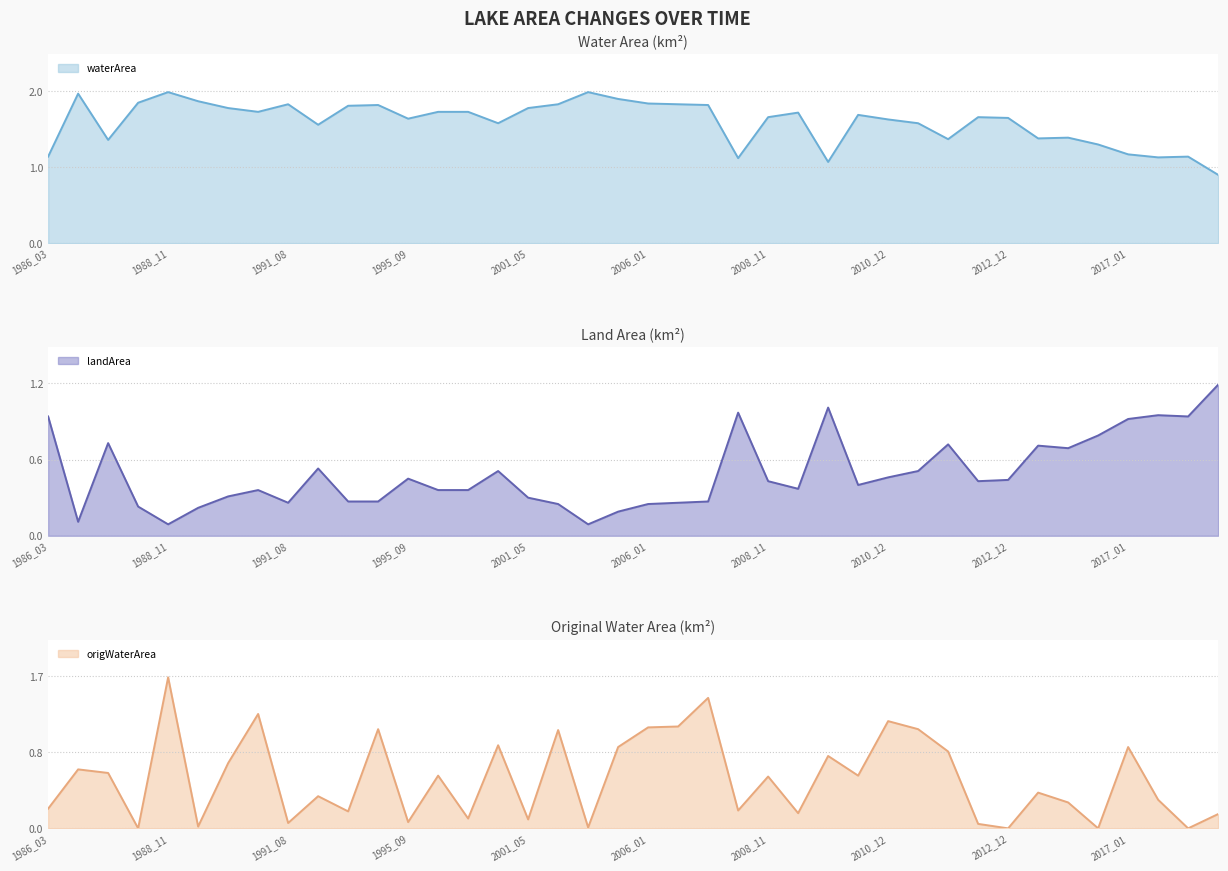

Reading left to right, what are all the values shown in this chart?

waterArea: 1.1	2.0	1.4	1.9	2.0	1.9	1.8	1.7	1.8	1.6	1.8	1.8	1.6	1.7	1.7	1.6	1.8	1.8	2.0	1.9	1.8	1.8	1.8	1.1	1.7	1.7	1.1	1.7	1.6	1.6	1.4	1.7	1.6	1.4	1.4	1.3	1.2	1.1	1.1	0.9
landArea: 0.9	0.1	0.7	0.2	0.1	0.2	0.3	0.4	0.3	0.5	0.3	0.3	0.5	0.4	0.4	0.5	0.3	0.2	0.1	0.2	0.2	0.3	0.3	1.0	0.4	0.4	1.0	0.4	0.5	0.5	0.7	0.4	0.4	0.7	0.7	0.8	0.9	0.9	0.9	1.2
origWaterArea: 0.2	0.7	0.6	0.0	1.7	0.0	0.7	1.3	0.1	0.4	0.2	1.1	0.1	0.6	0.1	0.9	0.1	1.1	0.0	0.9	1.1	1.1	1.5	0.2	0.6	0.2	0.8	0.6	1.2	1.1	0.9	0.1	0.0	0.4	0.3	0.0	0.9	0.3	0.0	0.2